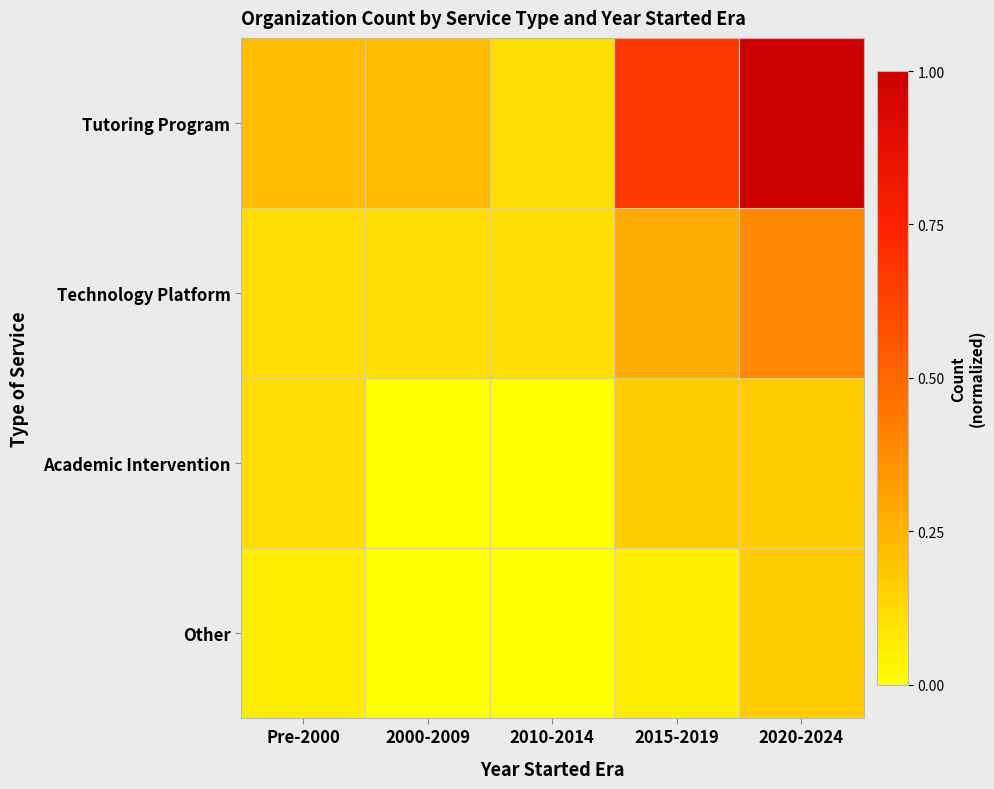

Reading left to right, extract all data points from this chart.

Tutoring Program: Pre-2000=0.2	2000-2009=0.2	2010-2014=0.1	2015-2019=0.7	2020-2024=1.0
Technology Platform: Pre-2000=0.1	2000-2009=0.1	2010-2014=0.1	2015-2019=0.3	2020-2024=0.4
Academic Intervention: Pre-2000=0.1	2000-2009=0.0	2010-2014=0.0	2015-2019=0.2	2020-2024=0.2
Other: Pre-2000=0.1	2000-2009=0.0	2010-2014=0.0	2015-2019=0.1	2020-2024=0.2